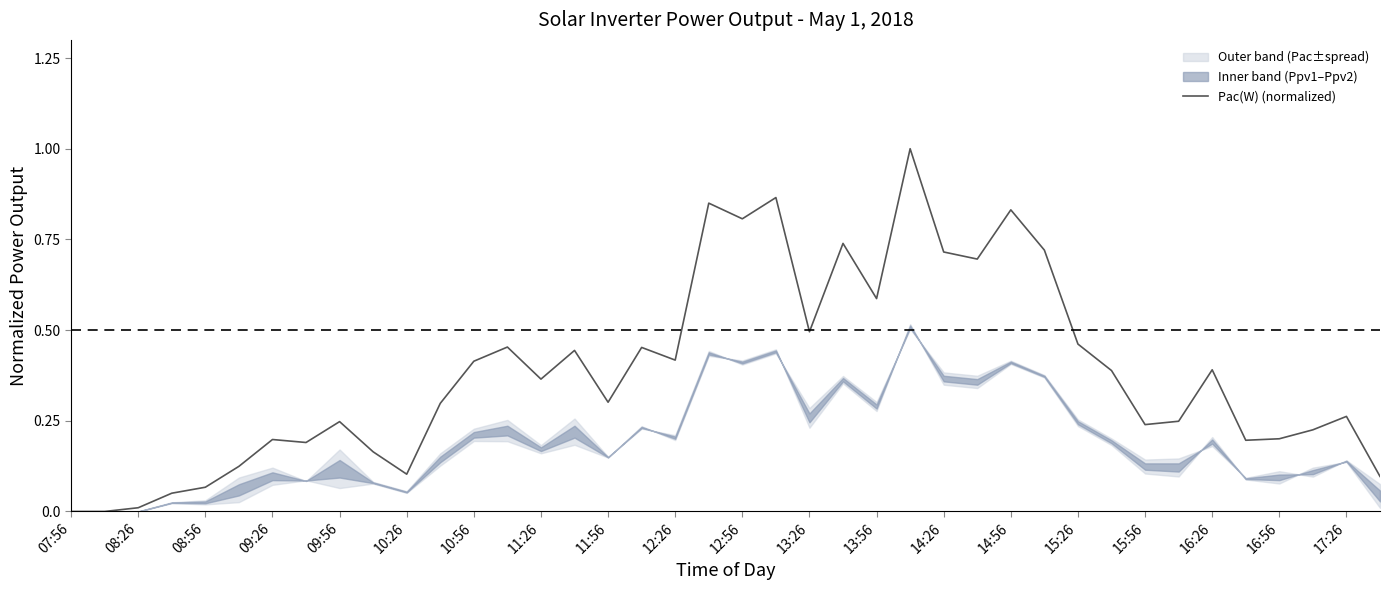

Is it true that Pac(W) (normalized) equals 0.1 at 17:26?

False